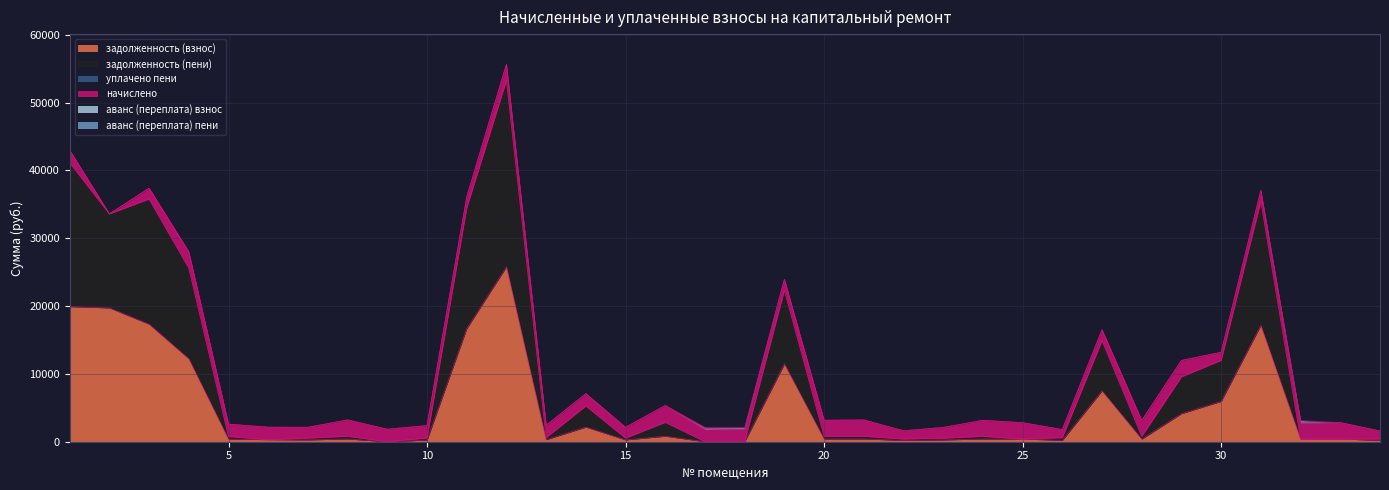

What is the highest value of the уплачено пени series?

104.0